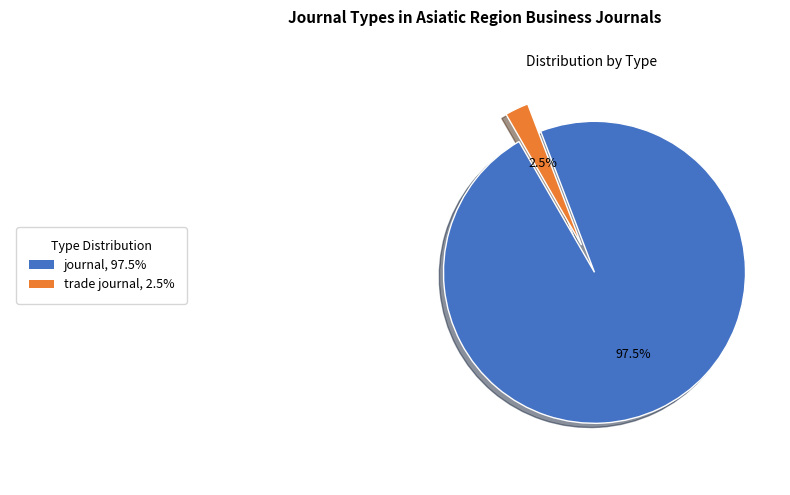

Is there any slice that represents more than half of the pie?

Yes